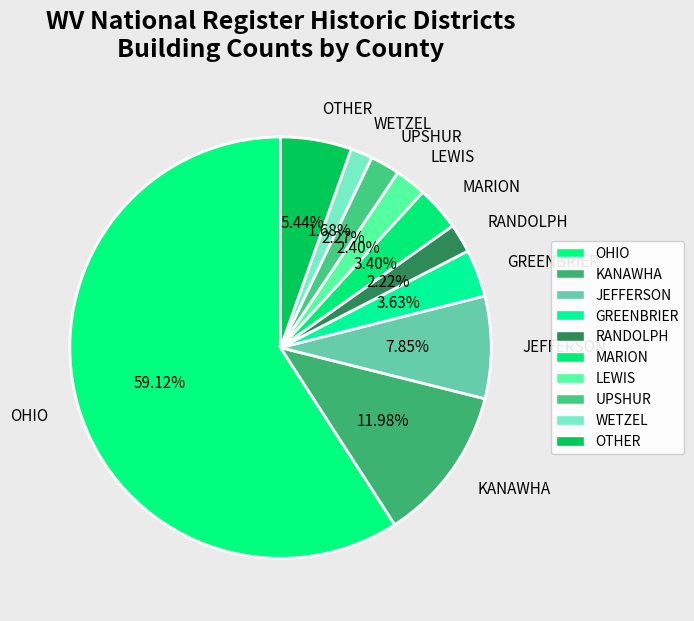

Is it true that MARION is 17% of the pie?

False